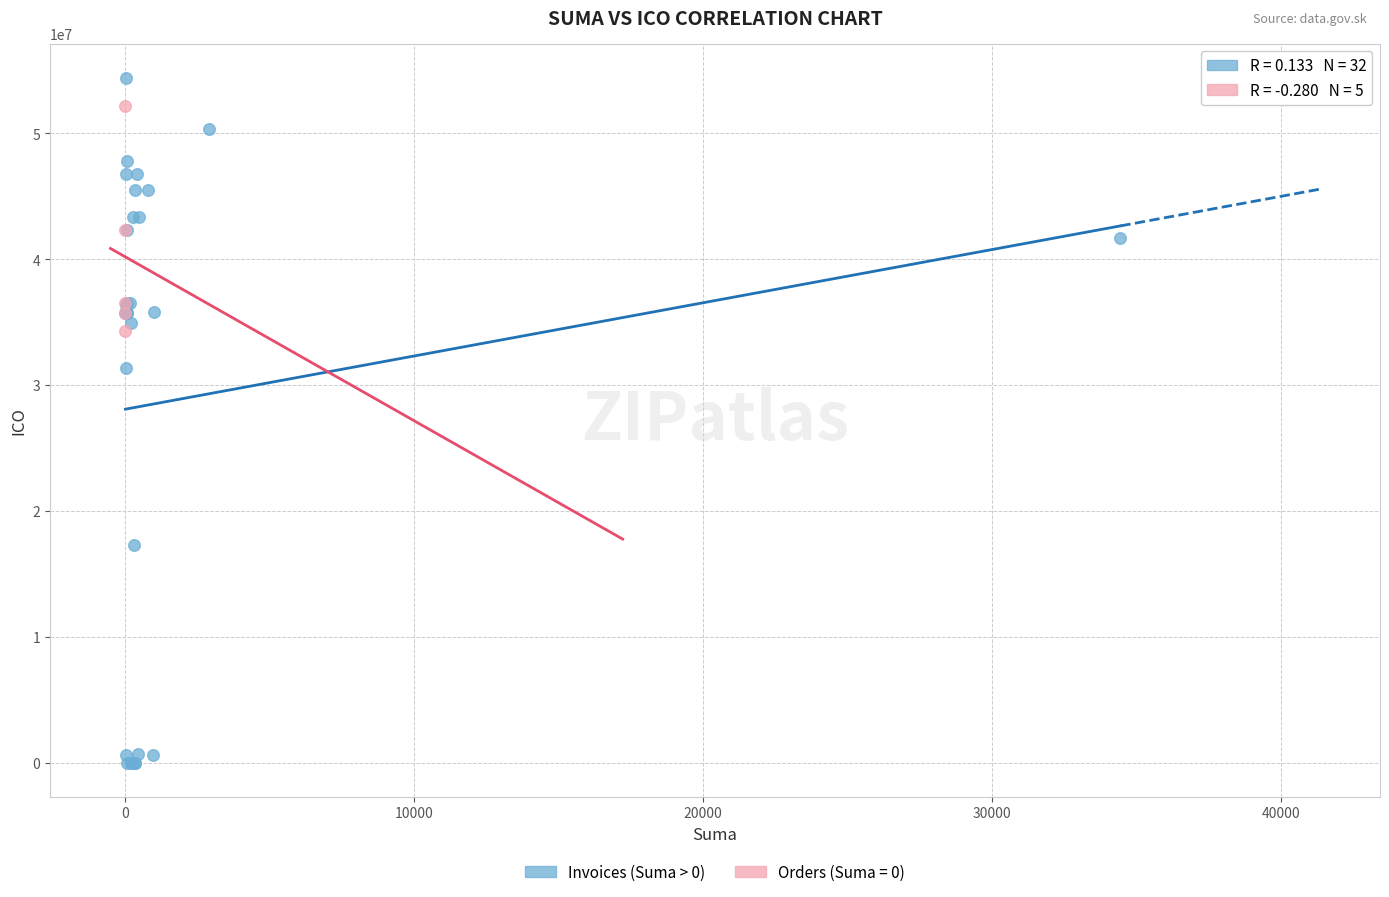

Which series has the largest Y range (max minus min)?

Invoices (Suma > 0)